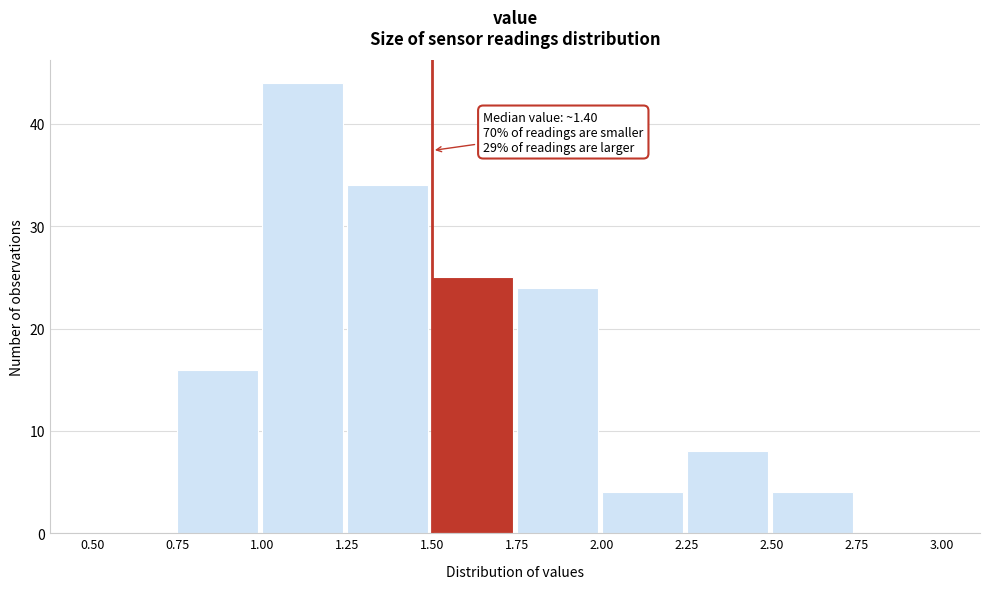

Over which range of the x-axis is the bar tallest?

1.00 to 1.25